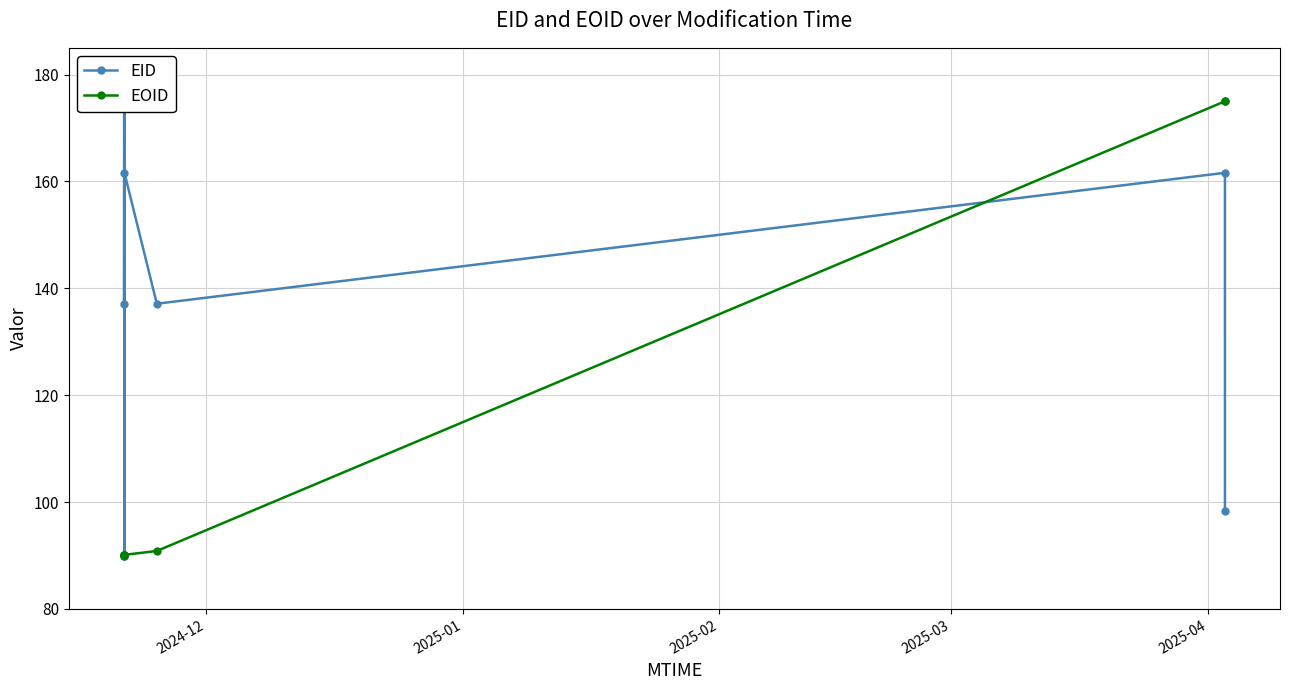

Which series has the largest range (max minus min)?

EID